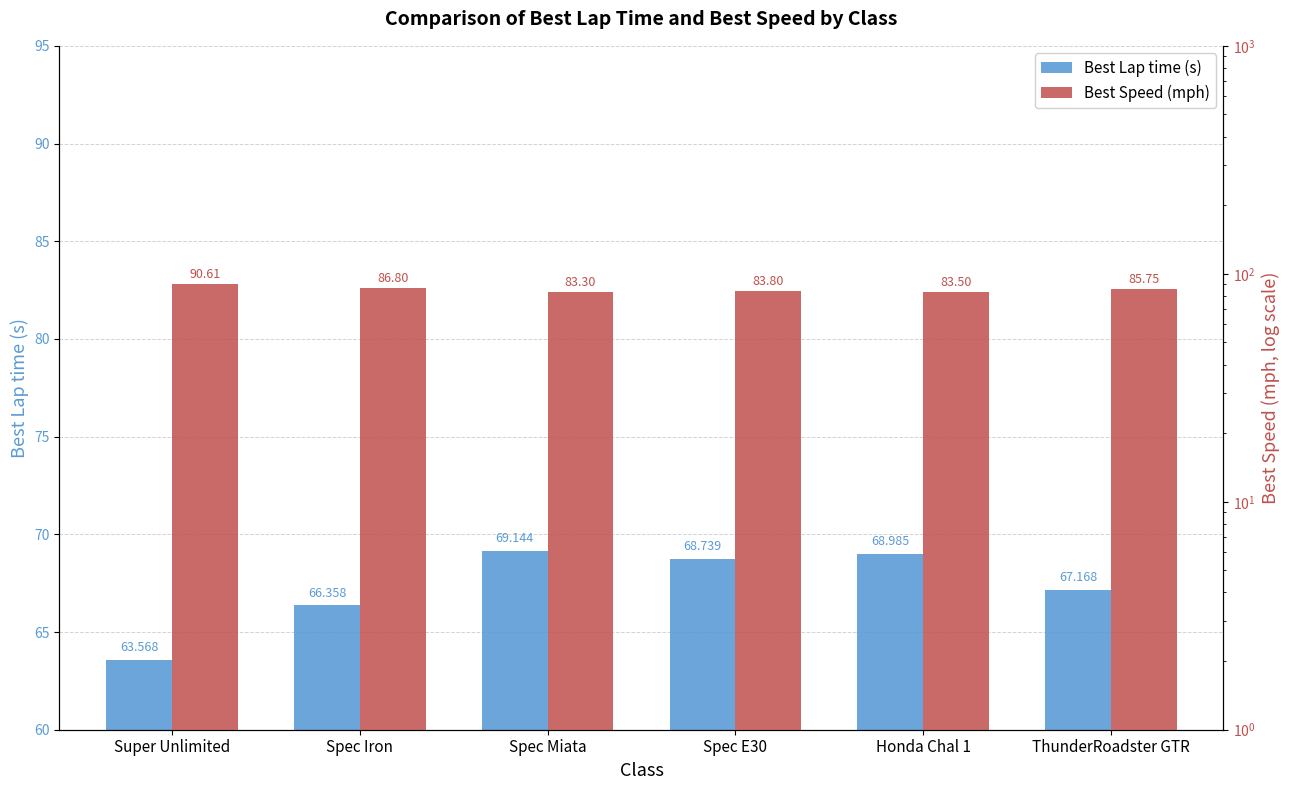

What is the label of the 3rd bar from the left?

Spec Miata